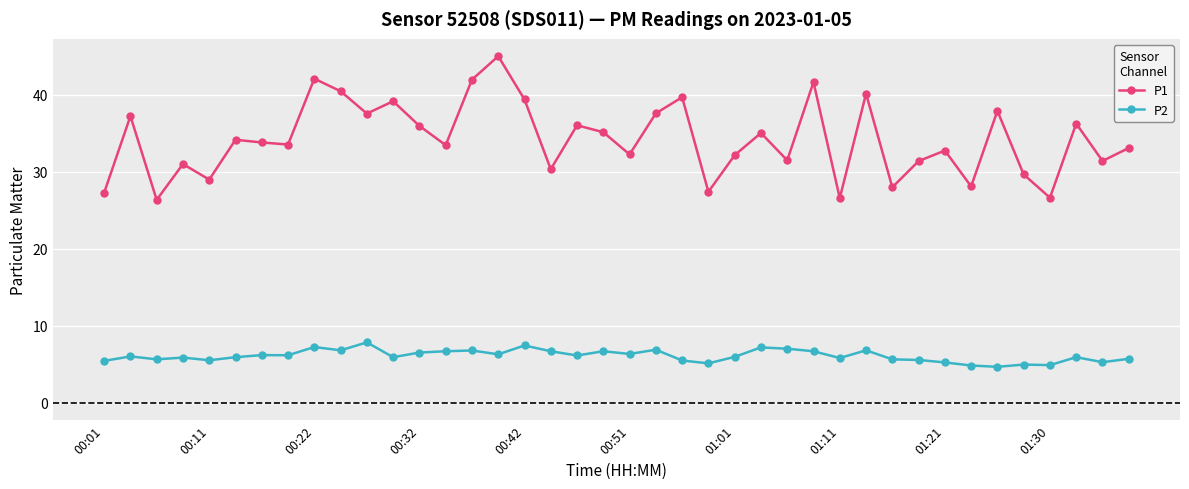

Which series has the largest total across all categories?

P1